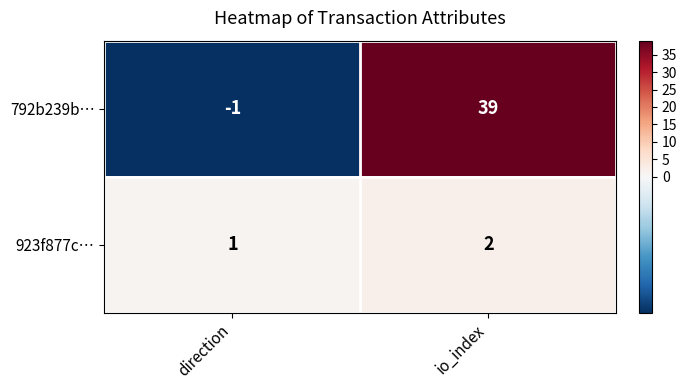

What is the spread (max minus min) of values at direction?

2